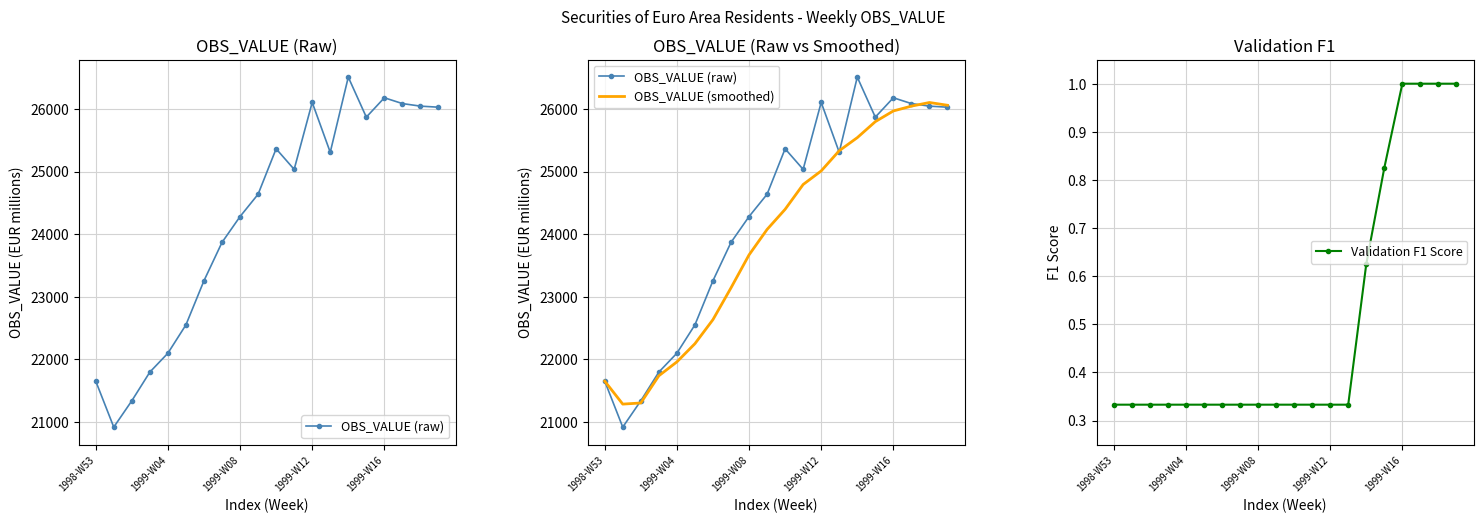

True or false: Validation F1 Score has a value of 1.0 at 1999-W16.

True